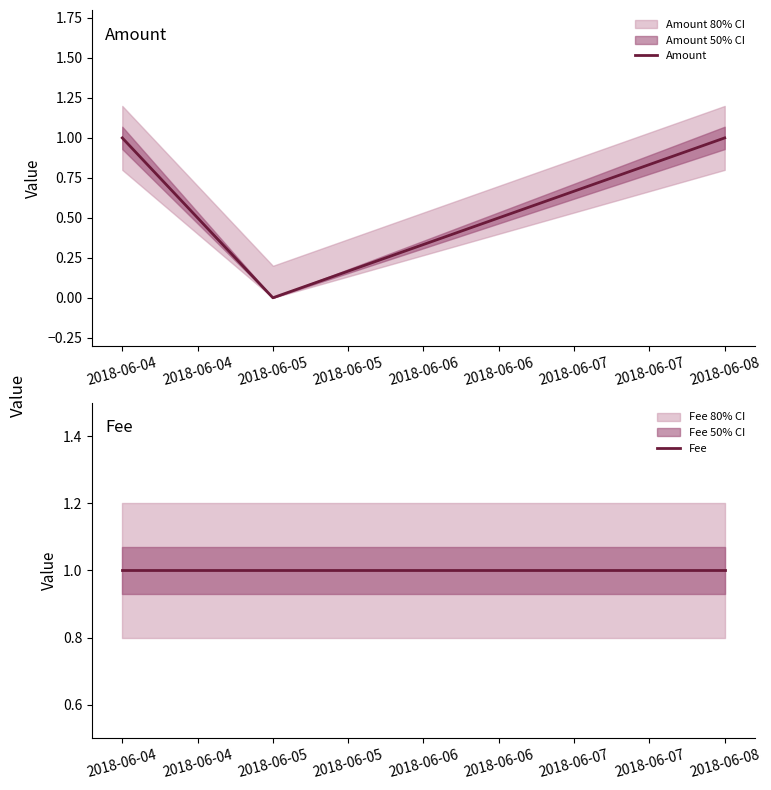

True or false: Amount has a value of -1 at 2018-06-05.

False